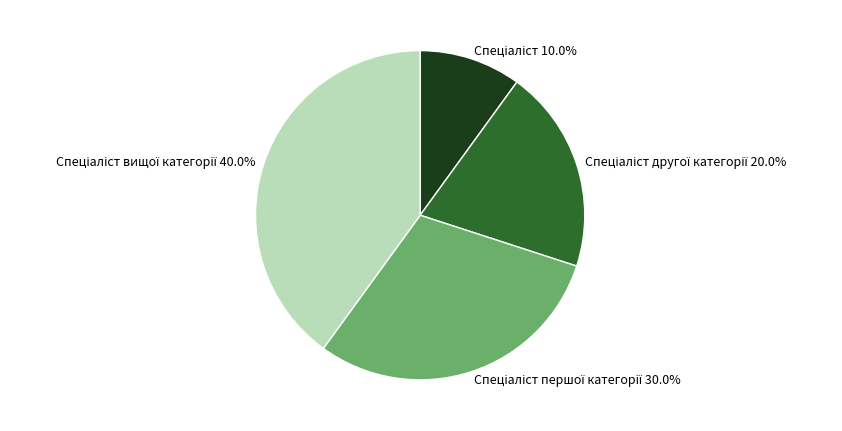

Does any single category account for the majority?

No